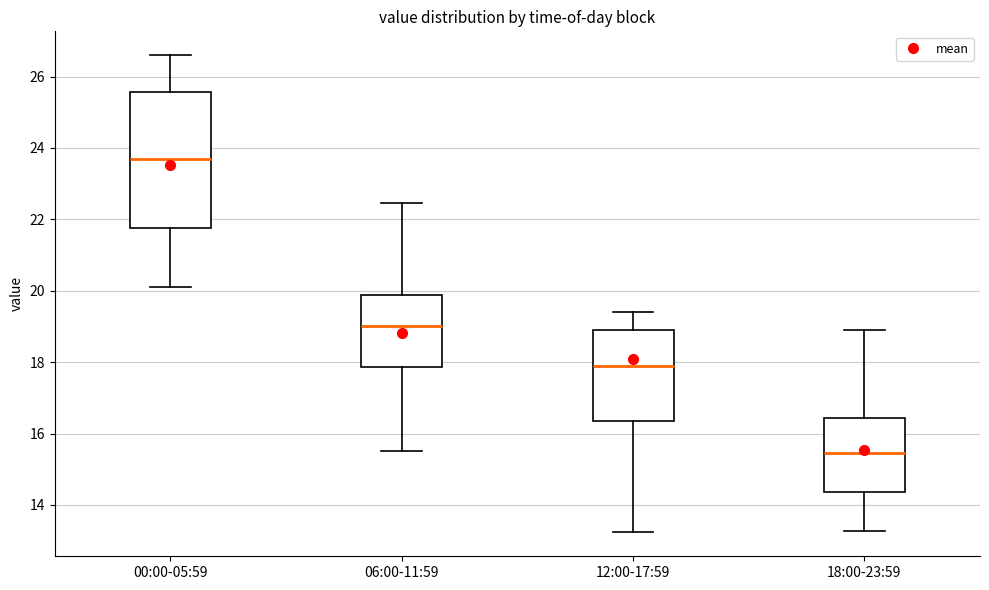

Reading left to right, read every box against the y-axis: the position of its median line, the range the box covers, and the ends of its whiskers. The values are not printed on the chart, so give them approximately, as read against the axis.

00:00-05:59: median 23.8, box 21.8 to 25.6, whiskers 20.2 to 26.6
06:00-11:59: median 19.0, box 17.8 to 19.8, whiskers 15.6 to 22.4
12:00-17:59: median 18.0, box 16.4 to 19.0, whiskers 13.2 to 19.4
18:00-23:59: median 15.4, box 14.4 to 16.4, whiskers 13.2 to 19.0